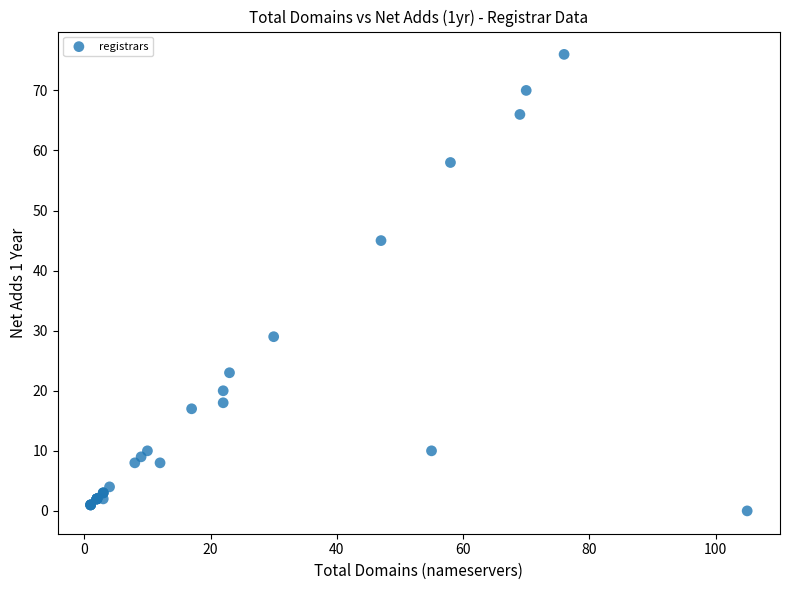

What Y value in the scatter plot is closest to 38?

45